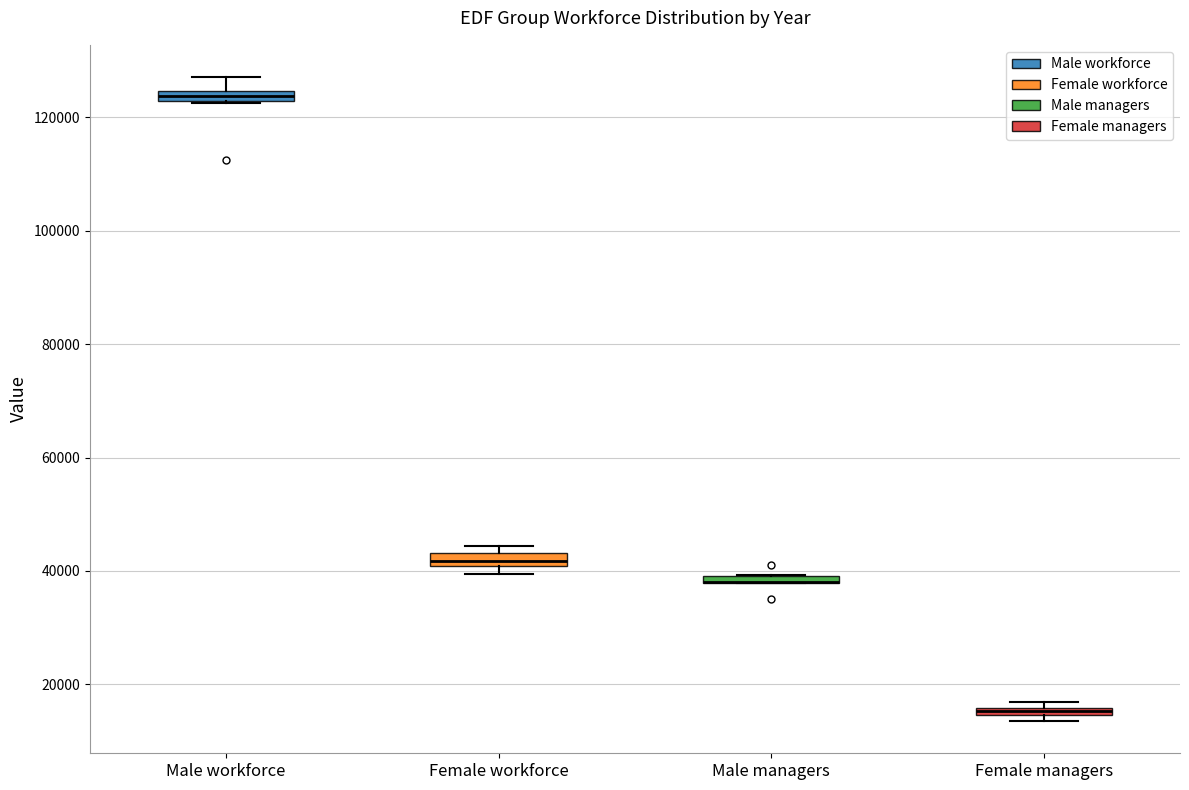

Where does the upper whisker of the box for Male workforce end on the y-axis? The values are not printed on the chart, so give them approximately, as read against the axis.

128000